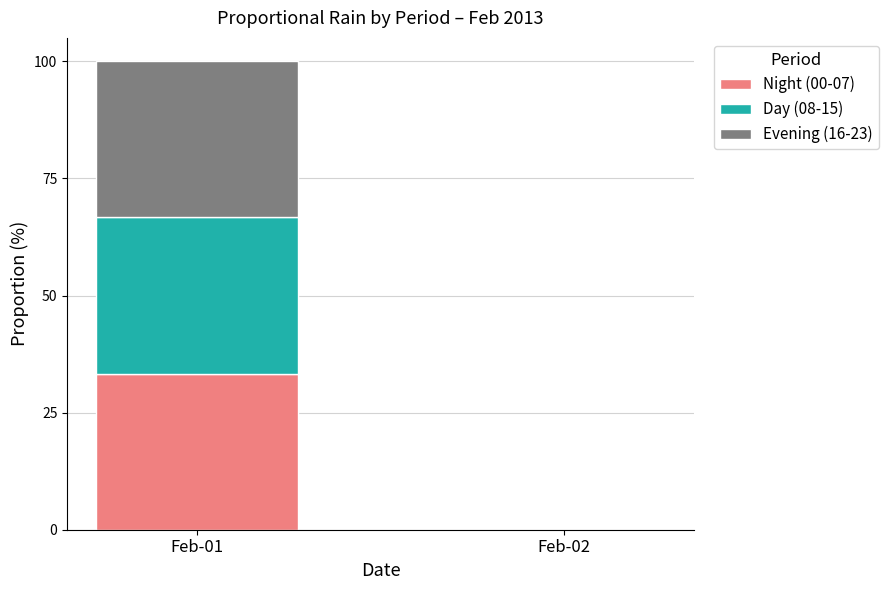

Which category has the highest value in the Night (00-07) series?

Feb-01